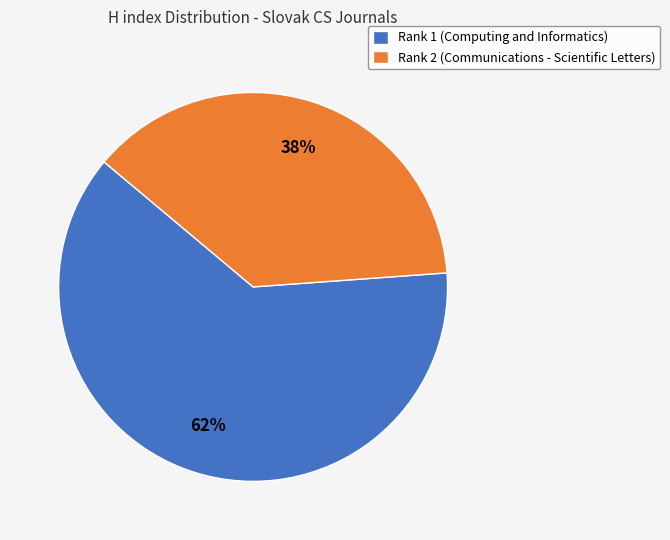

Which slice represents more than half of the pie?

Rank 1 (Computing and Informatics)